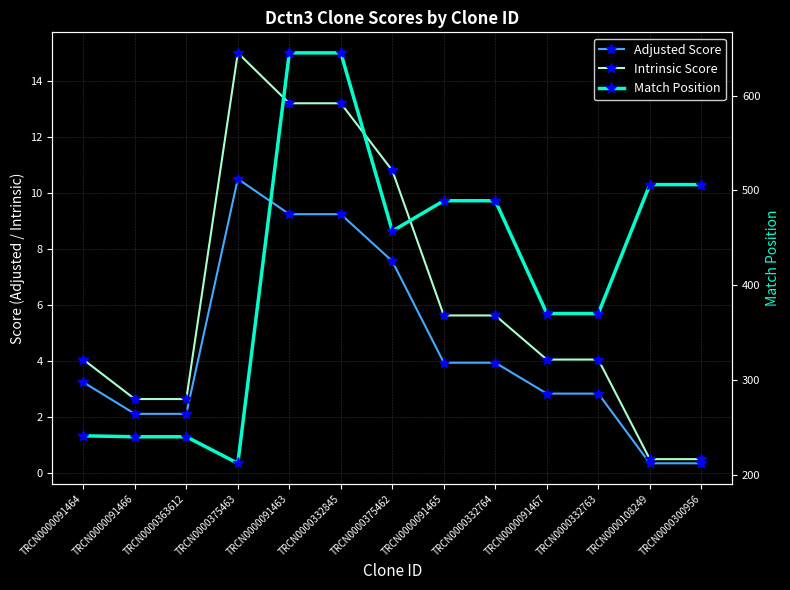

Reading left to right, extract all data points from this chart.

Adjusted Score: 3.2	2.1	2.1	10.5	9.2	9.2	7.6	3.9	3.9	2.8	2.8	0.3	0.3
Intrinsic Score: 4.0	2.6	2.6	15.0	13.2	13.2	10.8	5.6	5.6	4.0	4.0	0.5	0.5
Match Position: 241.0	240.0	240.0	212.0	645.0	645.0	457.0	489.0	489.0	370.0	370.0	506.0	506.0